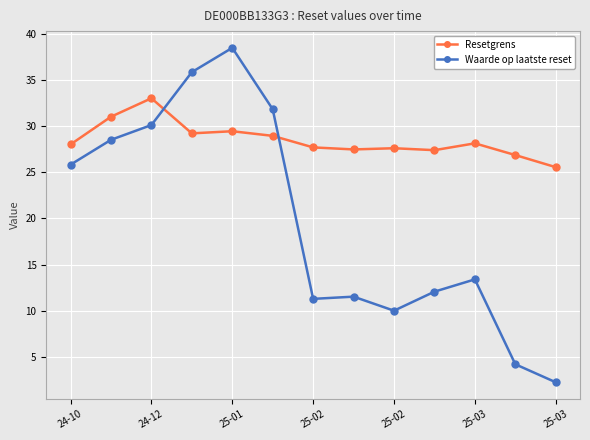

What is the maximum value shown in the chart?

38.5